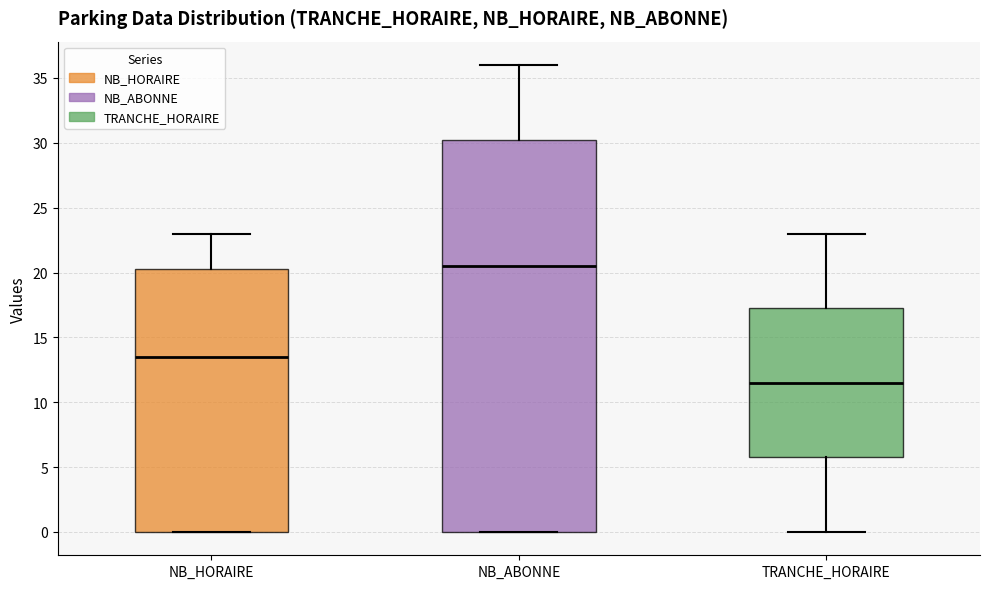

Reading left to right, read every box against the y-axis: the position of its median line, the range the box covers, and the ends of its whiskers. The values are not printed on the chart, so give them approximately, as read against the axis.

NB_HORAIRE: median 13.5, box 0.0 to 20.5, whiskers 0.0 to 23.0
NB_ABONNE: median 20.5, box 0.0 to 30.5, whiskers 0.0 to 36.0
TRANCHE_HORAIRE: median 11.5, box 6.0 to 17.5, whiskers 0.0 to 23.0